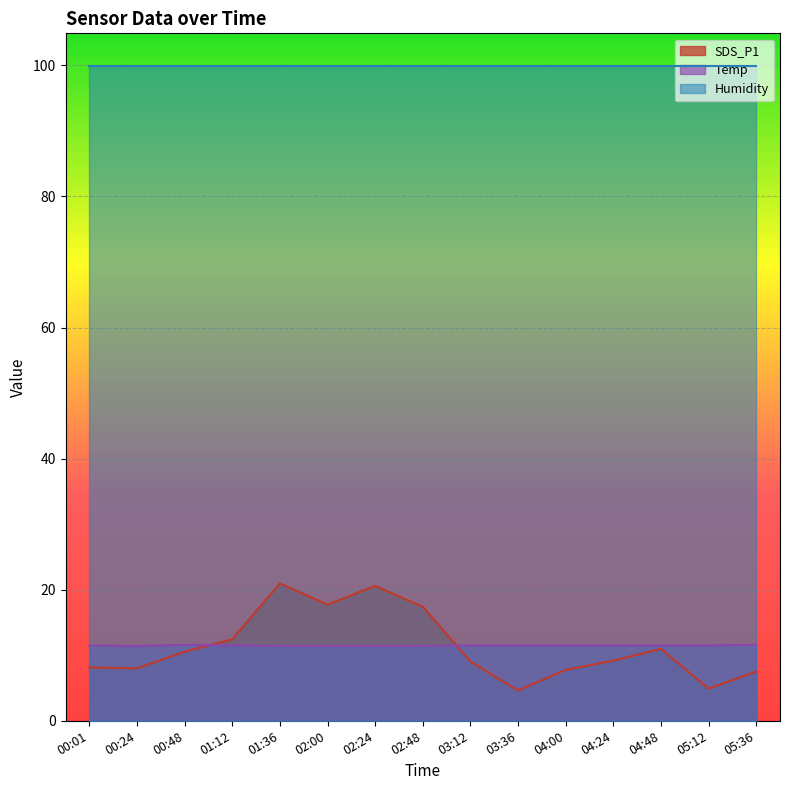

What is the value of the Temp point at the 5th from the left?

11.4